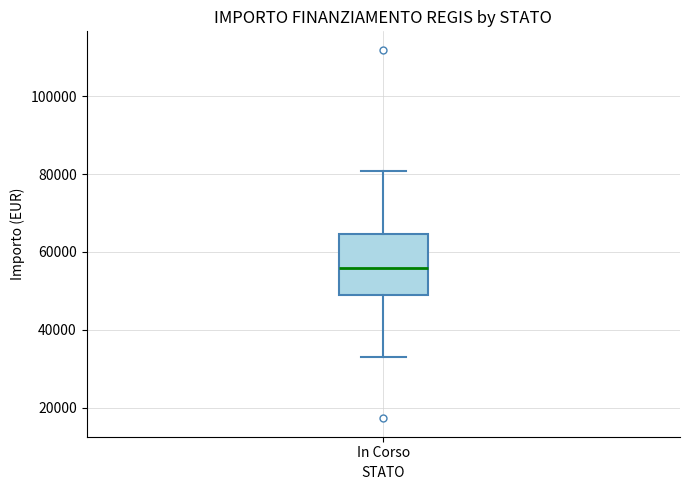

Transcribe this box plot: give where the median line is, the range the box spans, and where the two whiskers end, as read against the y-axis. The values are not printed on the chart, so give them approximately, as read against the axis.

median 56000, box 50000 to 64000, whiskers 32000 to 80000